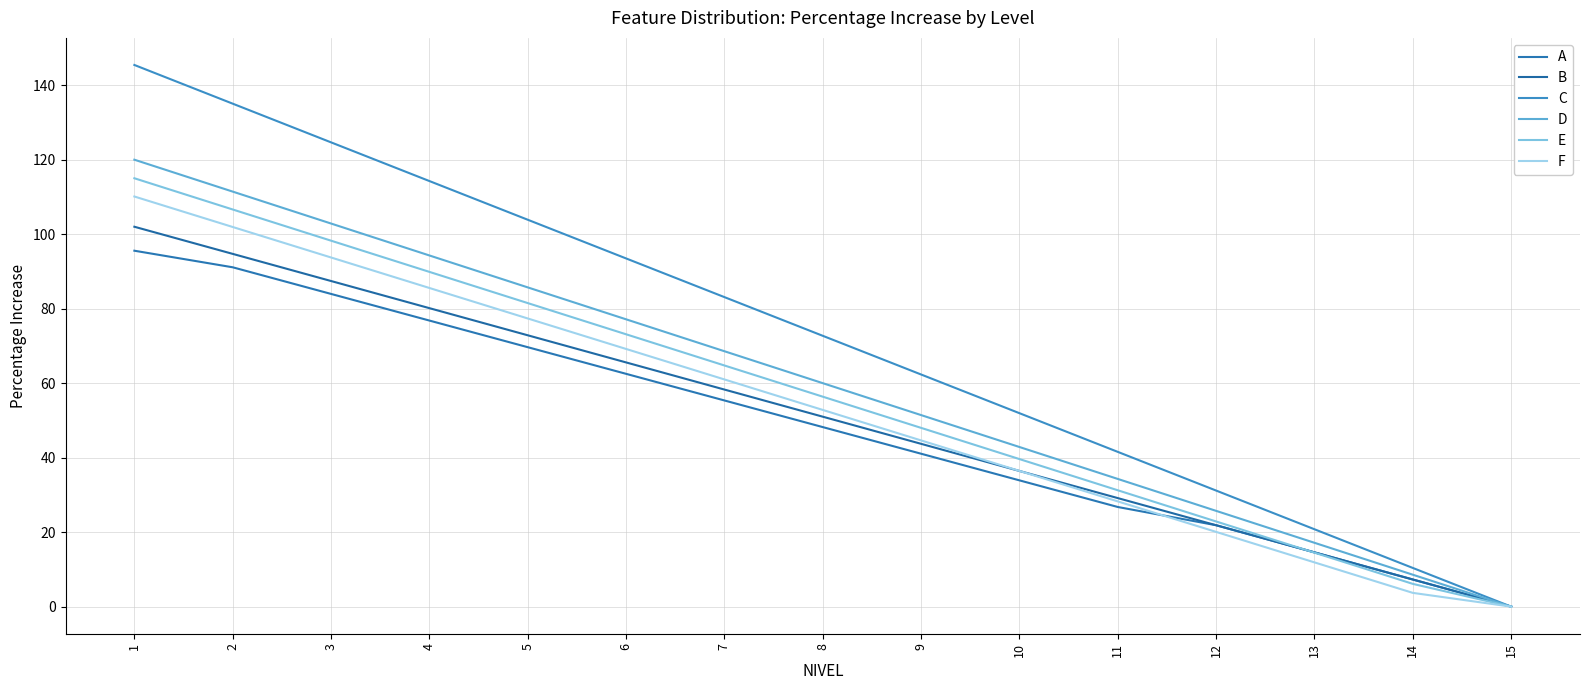

True or false: B has a value of 165.7 at 2.

False